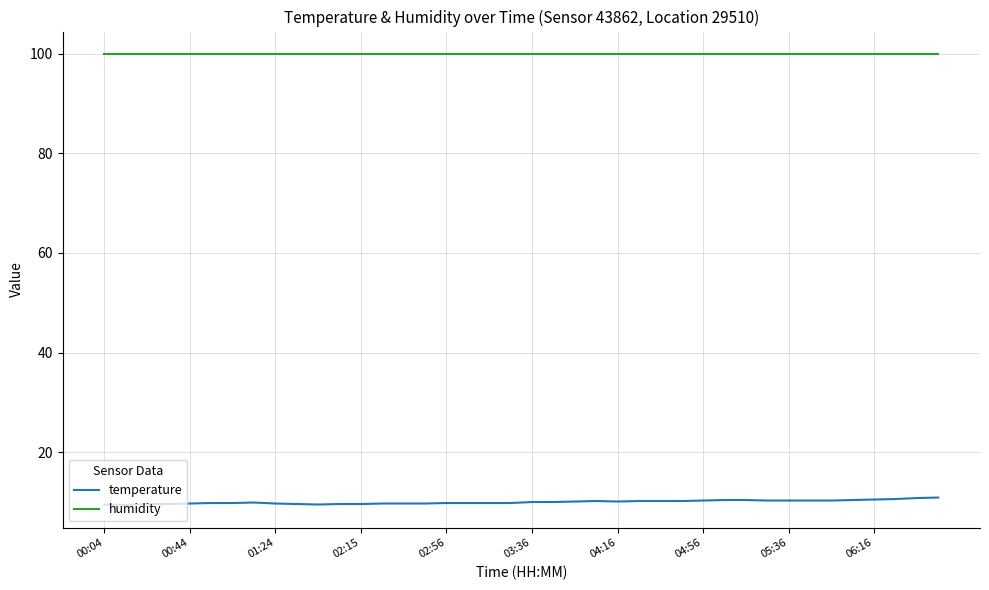

True or false: humidity and temperature cross at least once.

False